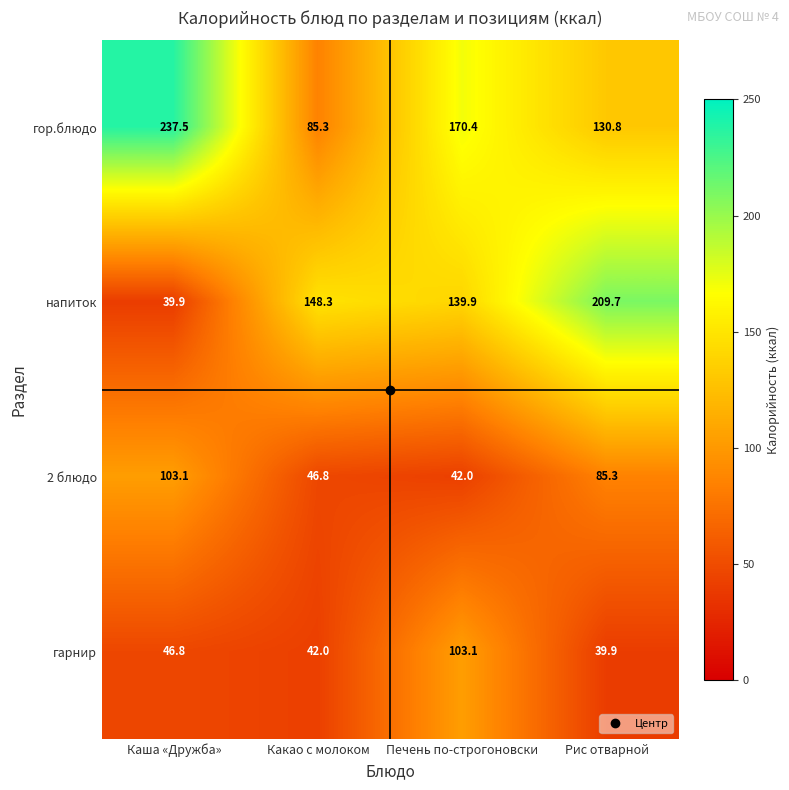

At which label does напиток reach its minimum?

Каша «Дружба»